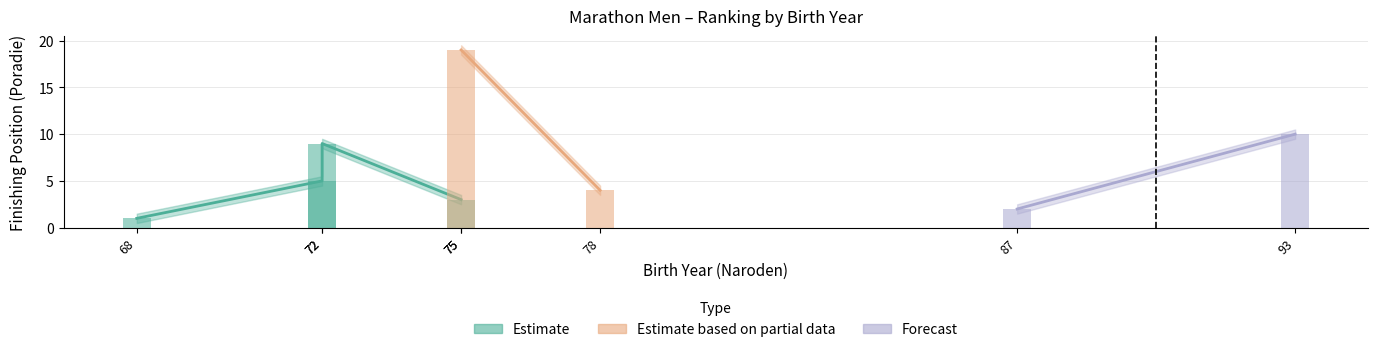

Which label corresponds to the largest value in the chart?

75